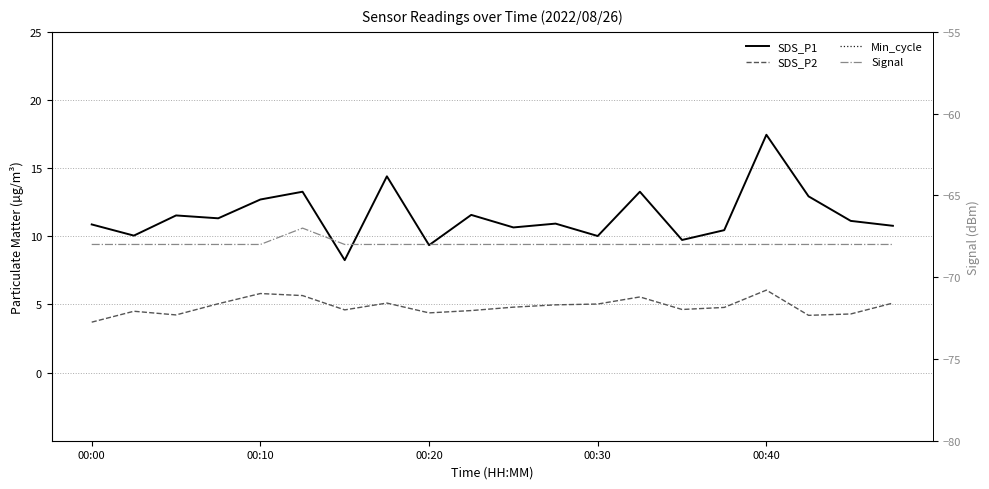

What are all the series names shown in the legend?

SDS_P1, SDS_P2, Min_cycle, Signal